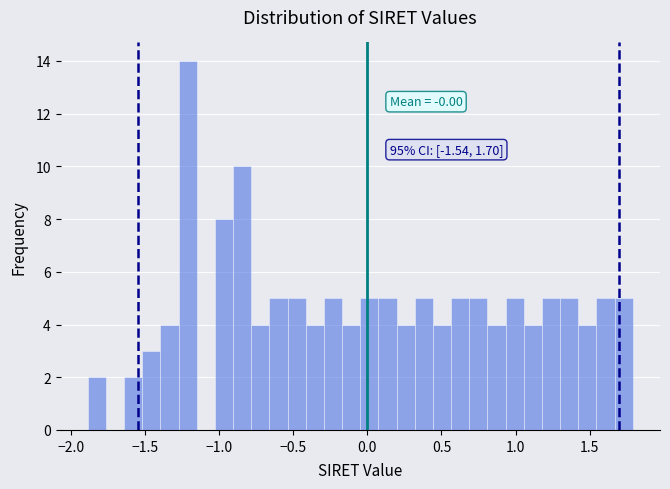

Around what value on the x-axis is the tallest bar? Give the approximate position of its centre, as read against the axis.

-1.20